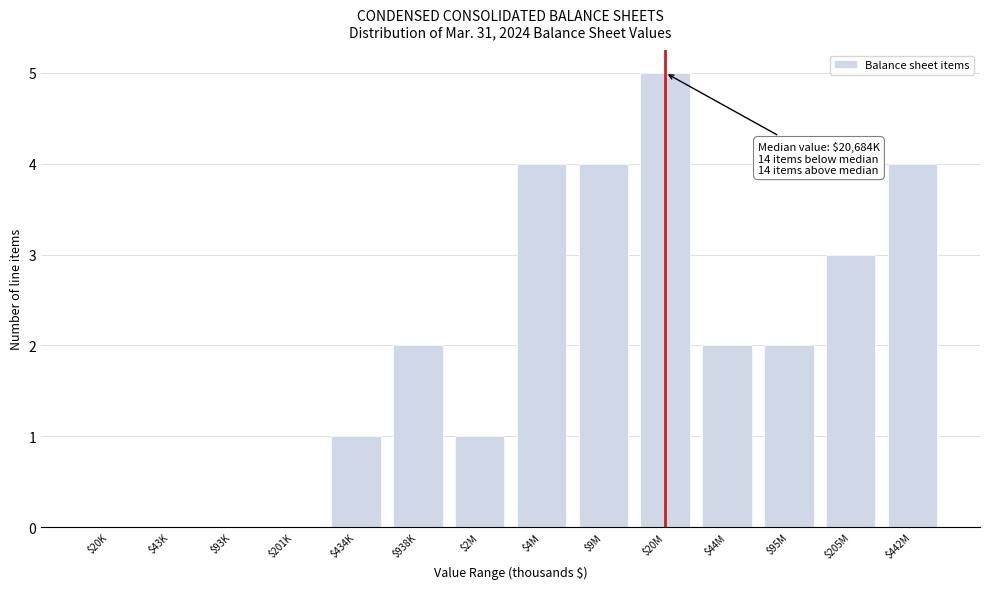

What value does the data have at $205M?

3